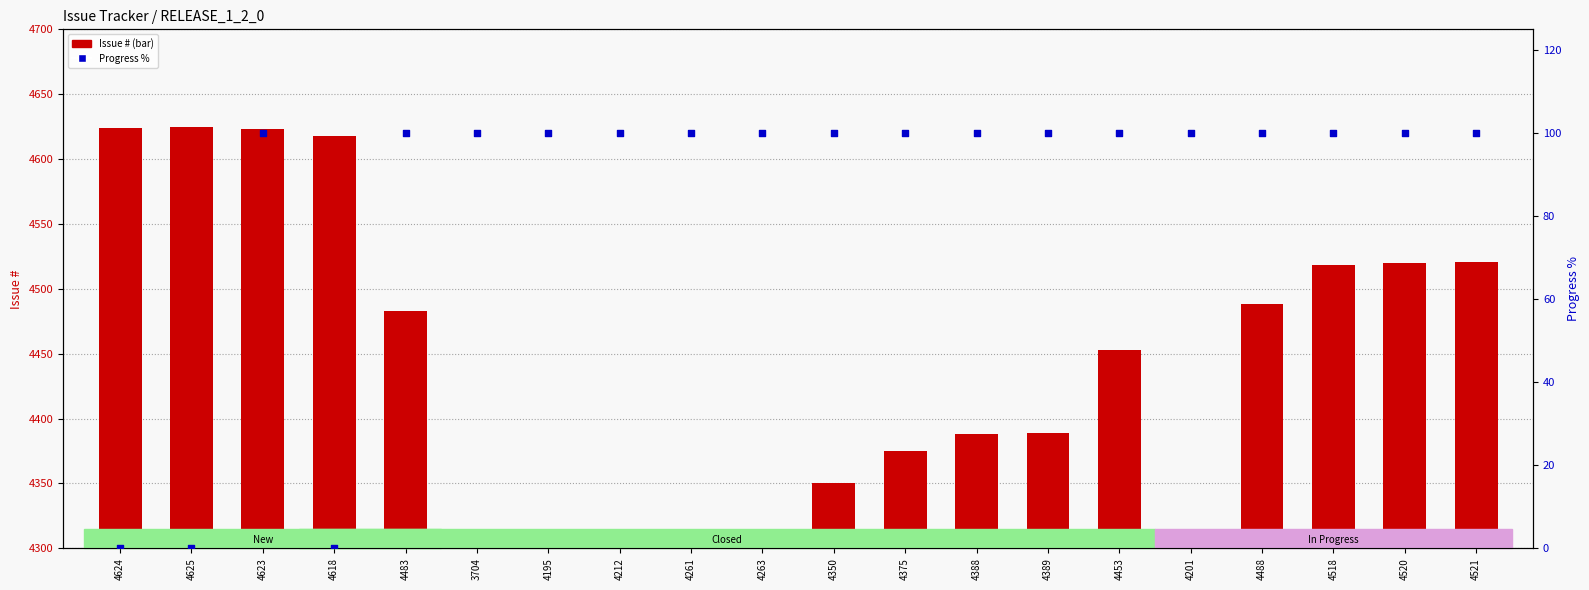

What are all the series names shown in the legend?

Issue #, Progress %